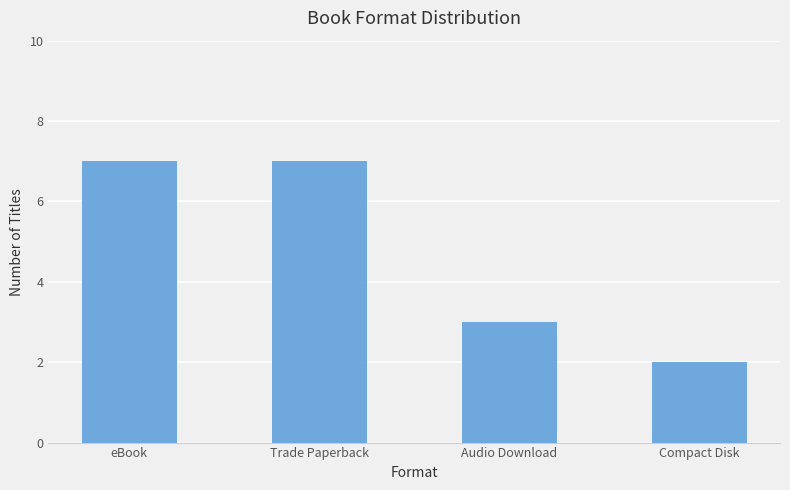

Does the chart contain any negative values?

No